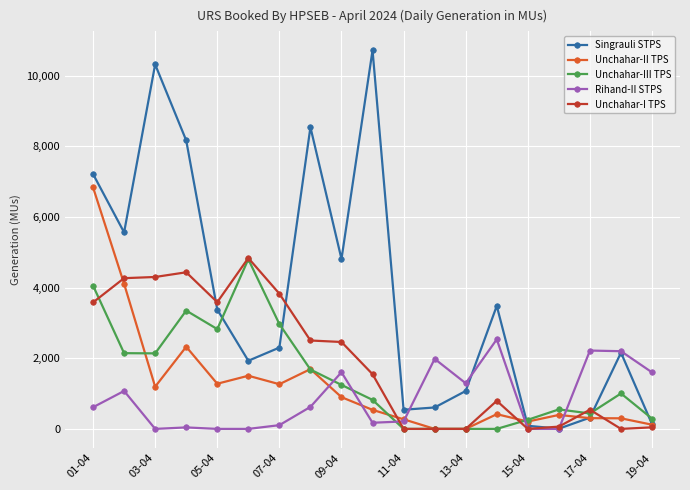

True or false: Unchahar-II TPS has more than 0 interior local peaks.

True